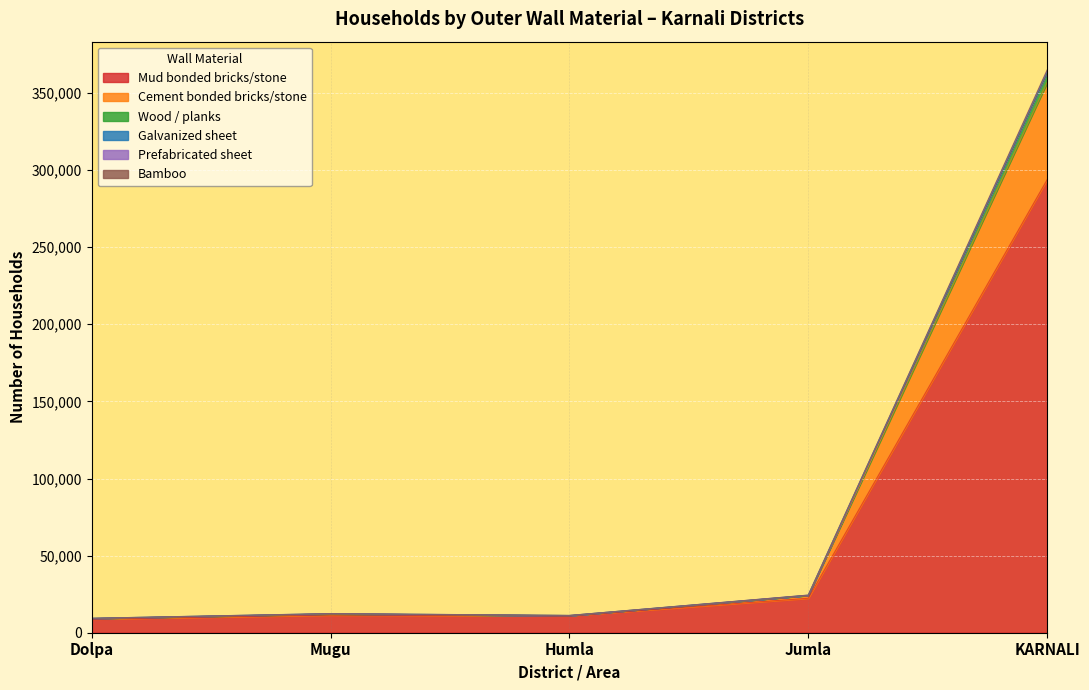

What is the maximum value for Mud bonded bricks/stone?

293784